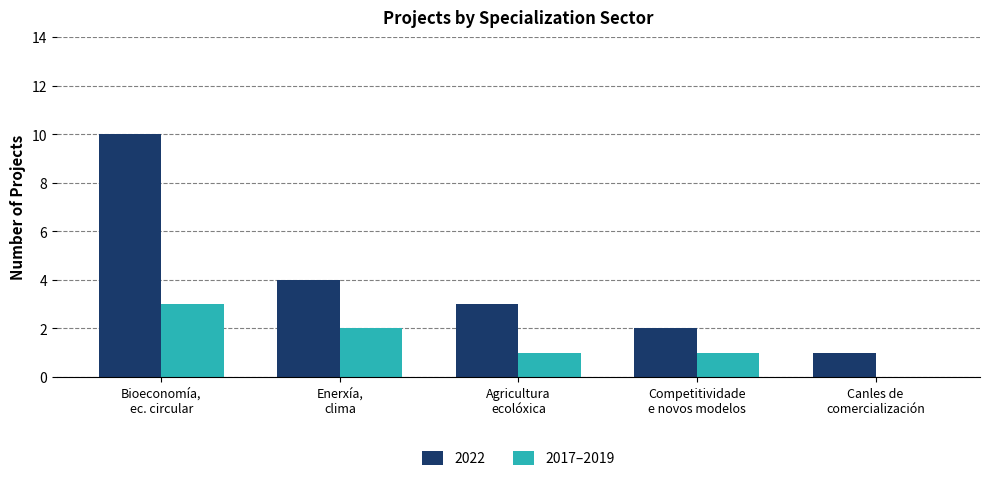

What is the sum of all 2022 values?

20